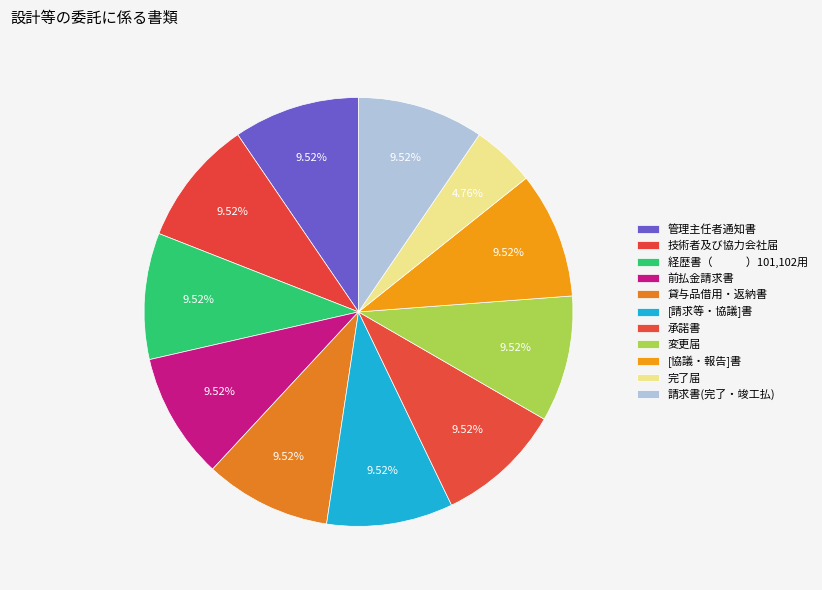

How many slices are in this pie chart?

11